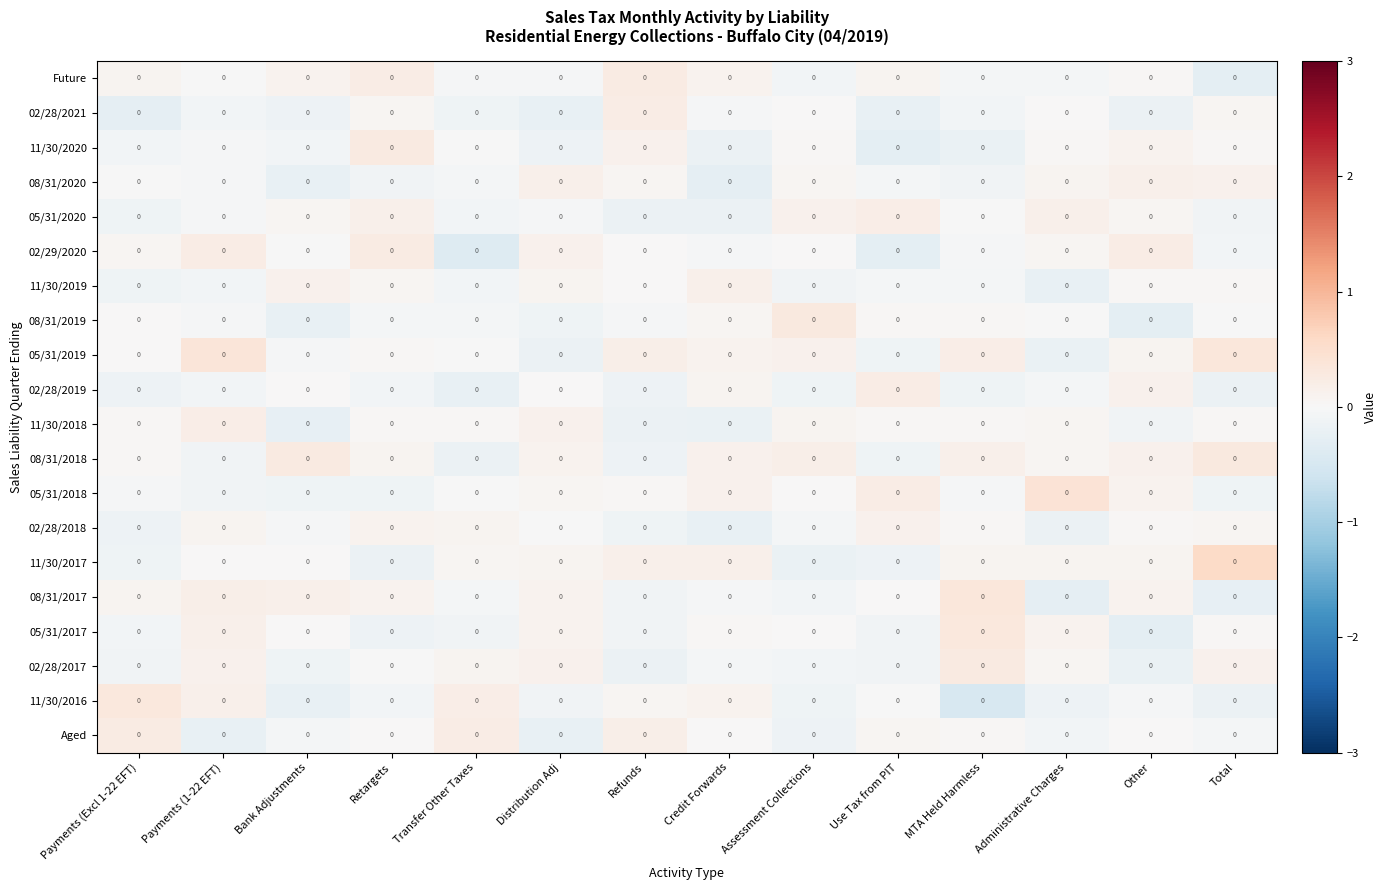

What is the sum of the 11/30/2020 values at Distribution Adj and Assessment Collections?

-0.1